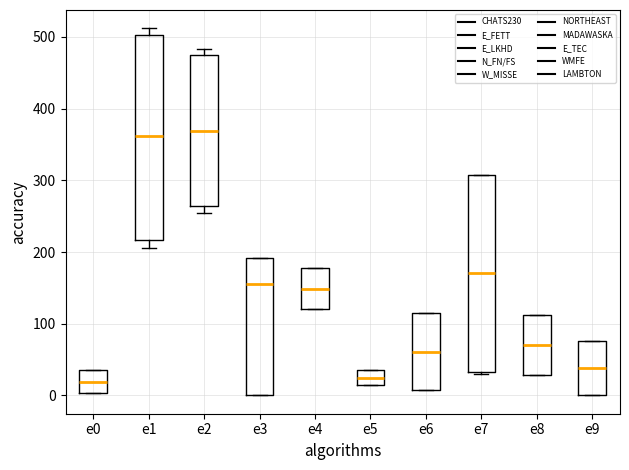

Reading left to right, transcribe this box plot: for each box, give where its median line is, the range the box spans, and where its two whiskers end, as read against the y-axis. The values are not printed on the chart, so give them approximately, as read against the axis.

e0: median 20, box 0 to 40, whiskers 0 to 40
e1: median 360, box 220 to 500, whiskers 210 to 510
e2: median 370, box 260 to 480, whiskers 260 (just below the box's lower edge) to 480 (just above the box's upper edge)
e3: median 160, box 0 to 190, whiskers 0 to 190
e4: median 150, box 120 to 180, whiskers 120 to 180
e5: median 20, box 10 to 40, whiskers 10 to 40
e6: median 60, box 10 to 120, whiskers 10 to 120
e7: median 170, box 30 to 310, whiskers 30 to 310
e8: median 70, box 30 to 110, whiskers 30 to 110
e9: median 40, box 0 to 80, whiskers 0 to 80